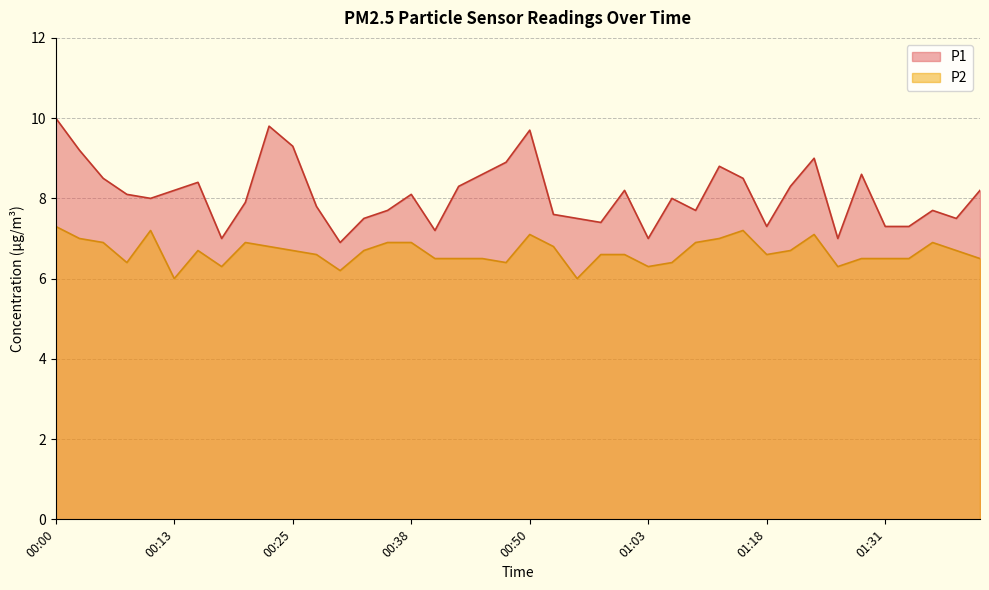

What is the difference between the highest and lowest values at 00:00?

2.7